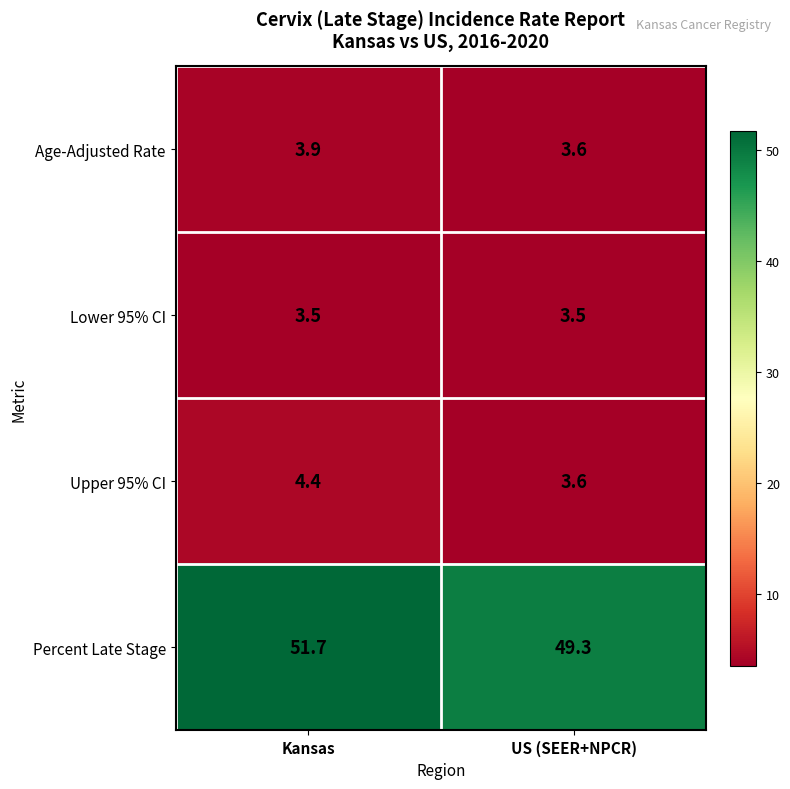

What is the difference between the Age-Adjusted Rate values at US (SEER+NPCR) and Kansas?

0.3